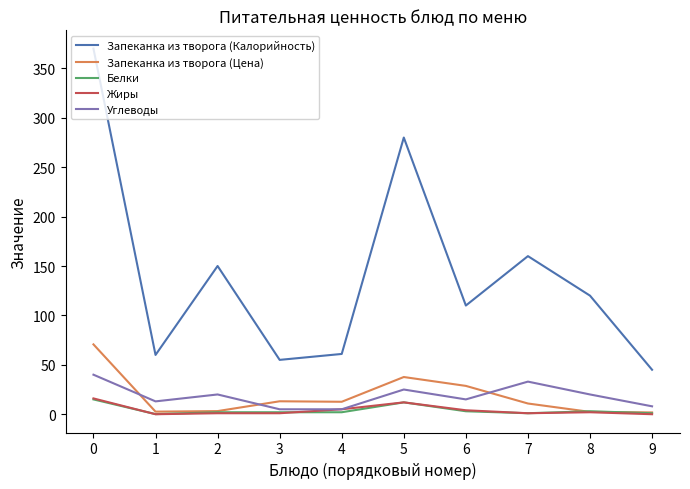

Which series has the largest total across all categories?

Запеканка из творога (Калорийность)